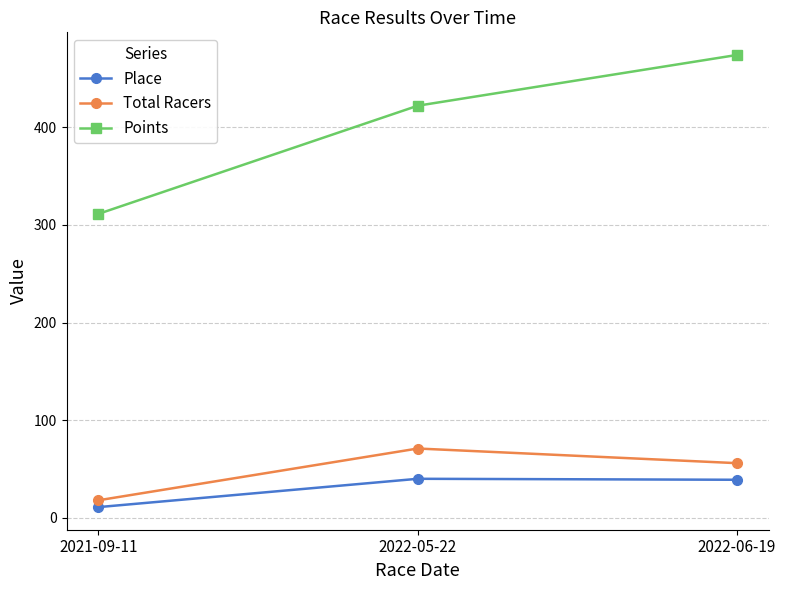

What is the difference between the second highest and minimum values in the Place series?

28.0